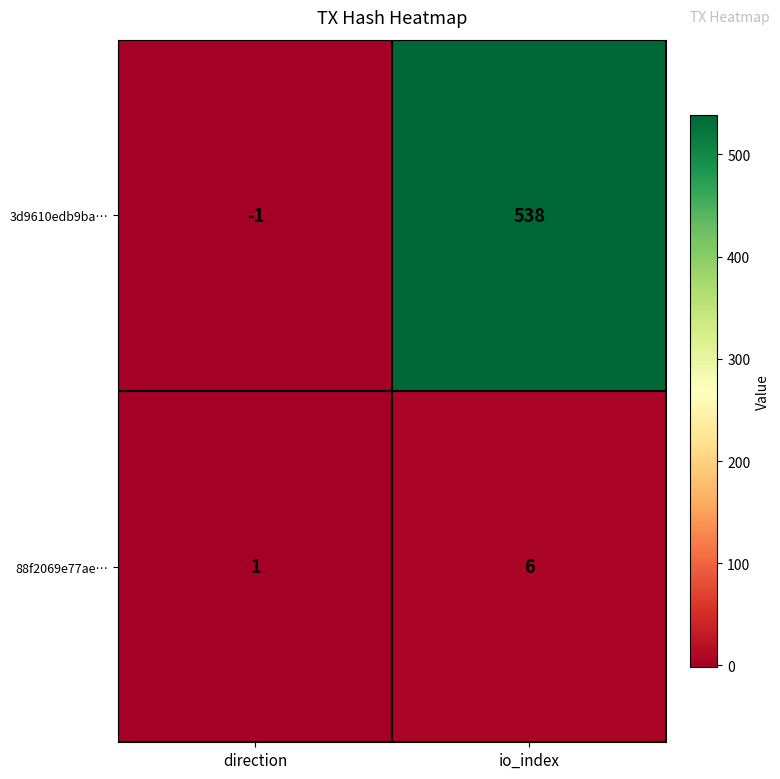

Where is 88f2069e77ae… nearest to the value 3?

direction